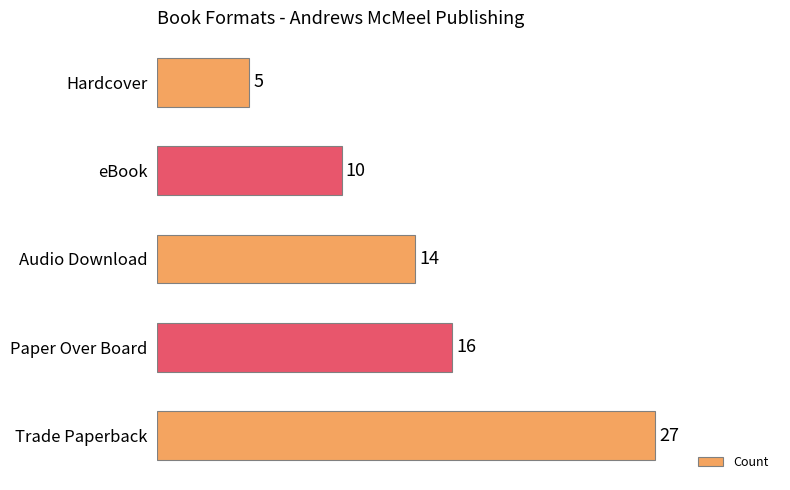

Reading bottom to top, what are all the values shown in this chart?

27	16	14	10	5